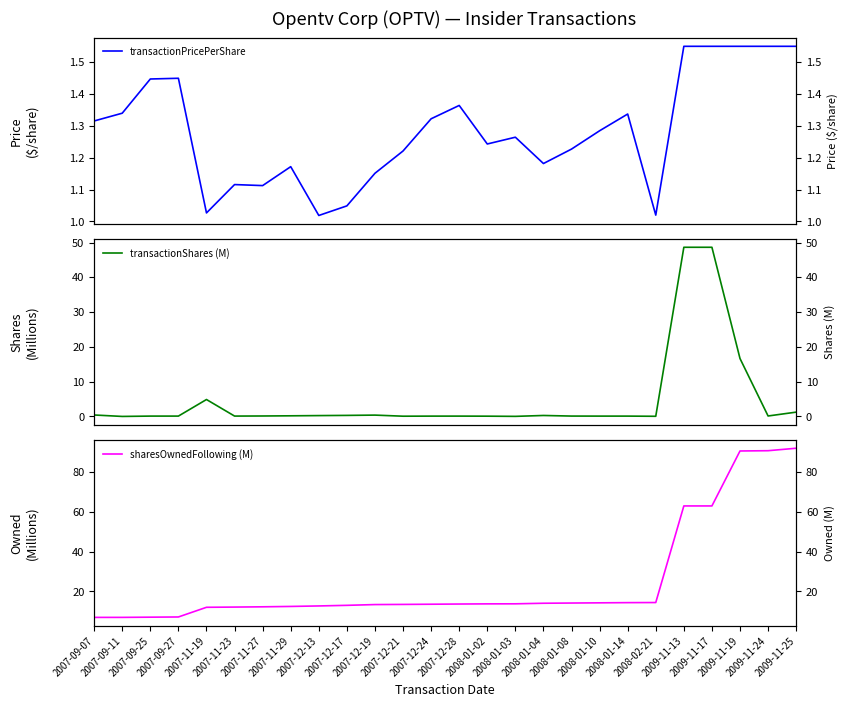

True or false: transactionPricePerShare and transactionShares (M) intersect in this chart.

True